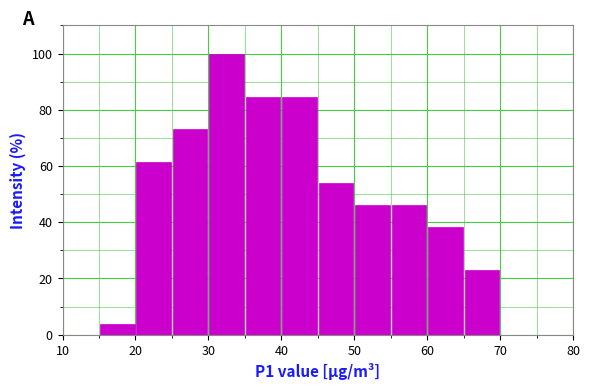

Reading left to right, list every bar in this chart as the range it spans on the x-axis followed by its height. The values are not printed on the chart, so give them approximately, as read against the axis.

15 to 20: 4
20 to 25: 62
25 to 30: 74
30 to 35: 100
35 to 40: 84
40 to 45: 84
45 to 50: 54
50 to 55: 46
55 to 60: 46
60 to 65: 38
65 to 70: 24
70 to 75: 0